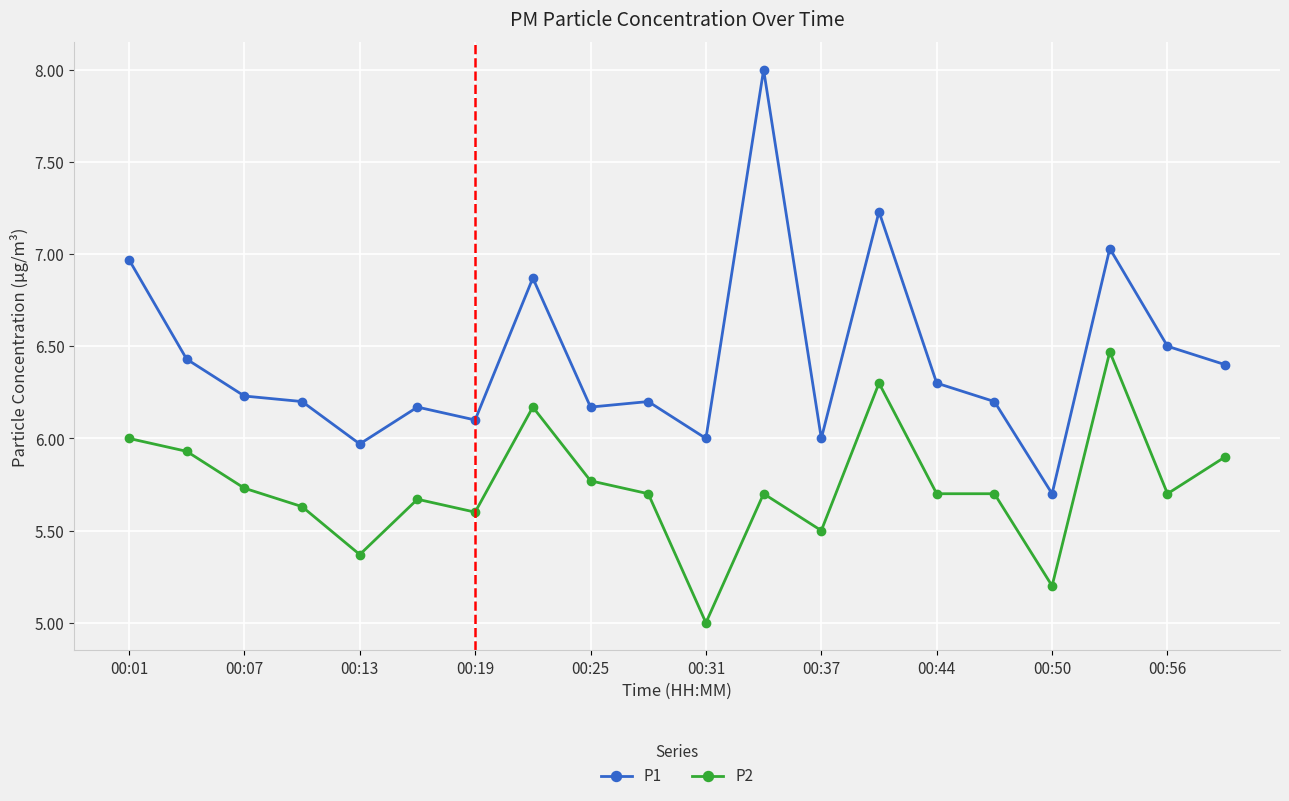

Which series has the largest total across all categories?

P1